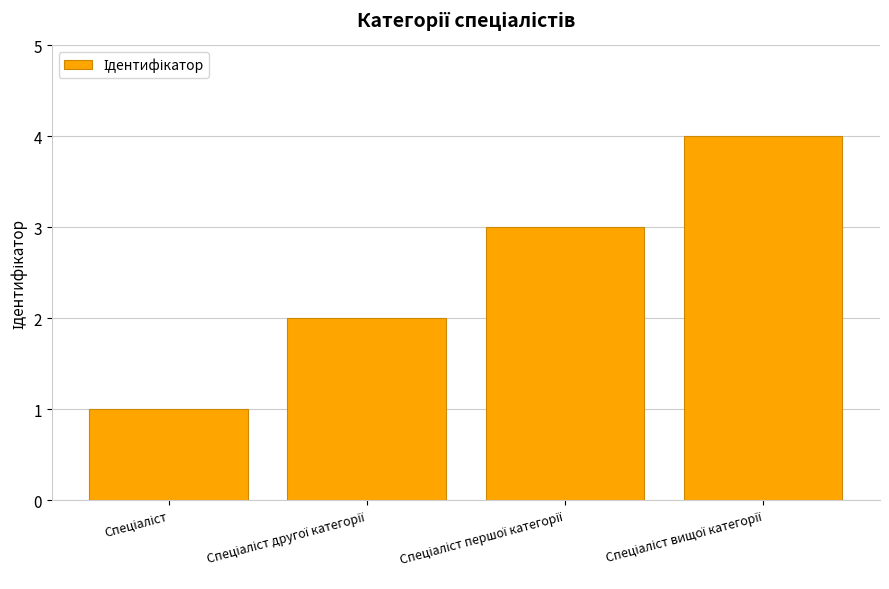

Does the chart contain any negative values?

No